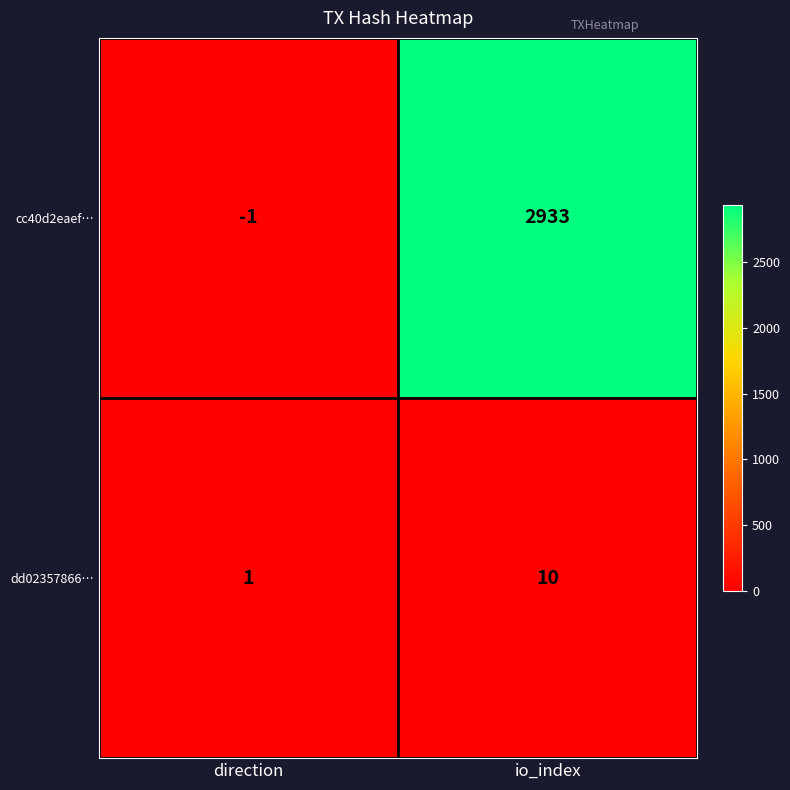

At which category is the sum across all series the highest?

io_index